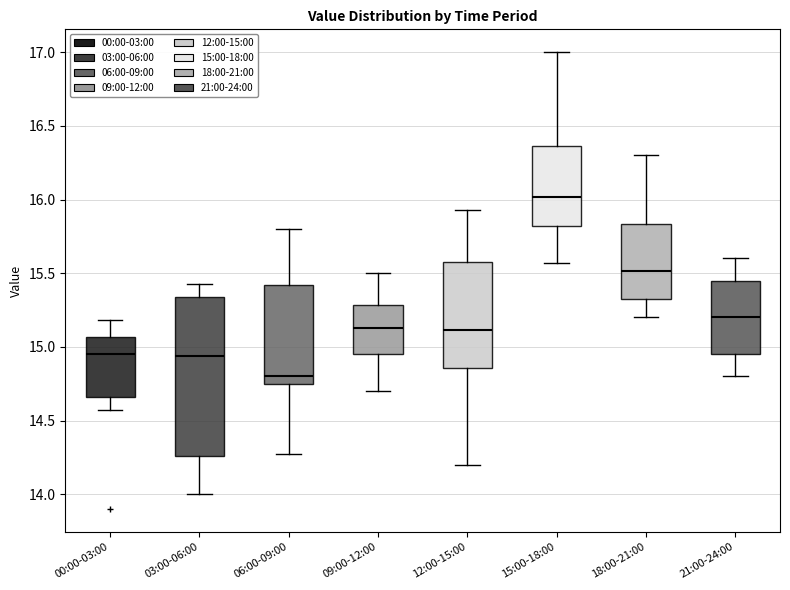

Reading left to right, read every box against the y-axis: the position of its median line, the range the box covers, and the ends of its whiskers. The values are not printed on the chart, so give them approximately, as read against the axis.

00:00-03:00: median 14.95, box 14.65 to 15.05, whiskers 14.55 to 15.20
03:00-06:00: median 14.95, box 14.25 to 15.35, whiskers 14.00 to 15.45
06:00-09:00: median 14.80, box 14.75 to 15.40, whiskers 14.25 to 15.80
09:00-12:00: median 15.15, box 14.95 to 15.30, whiskers 14.70 to 15.50
12:00-15:00: median 15.10, box 14.85 to 15.60, whiskers 14.20 to 15.95
15:00-18:00: median 16.00, box 15.80 to 16.35, whiskers 15.55 to 17.00
18:00-21:00: median 15.50, box 15.35 to 15.85, whiskers 15.20 to 16.30
21:00-24:00: median 15.20, box 14.95 to 15.45, whiskers 14.80 to 15.60